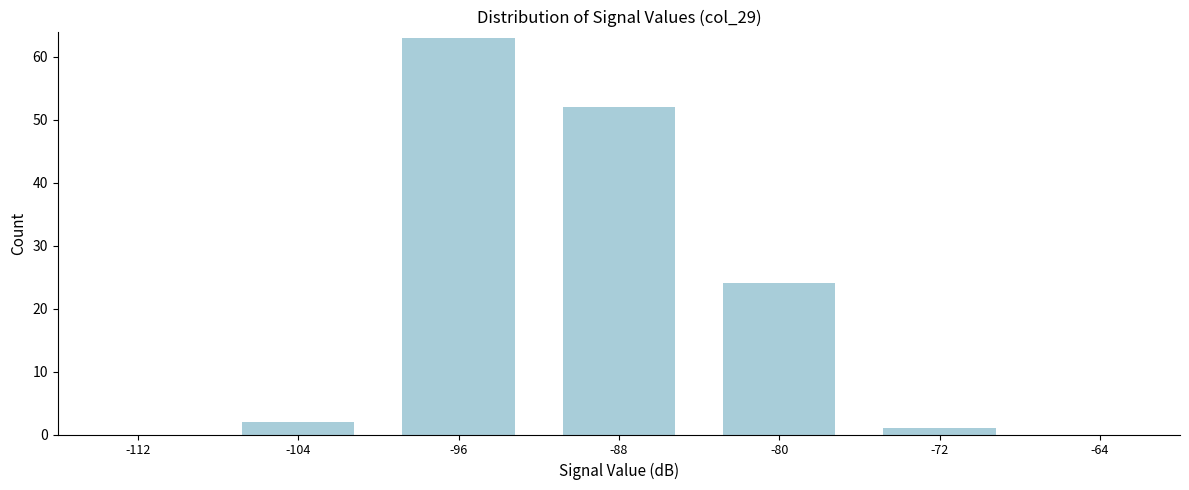

Reading left to right, transcribe all the data shown in this chart.

-112=0	-104=2	-96=63	-88=52	-80=24	-72=1	-64=0